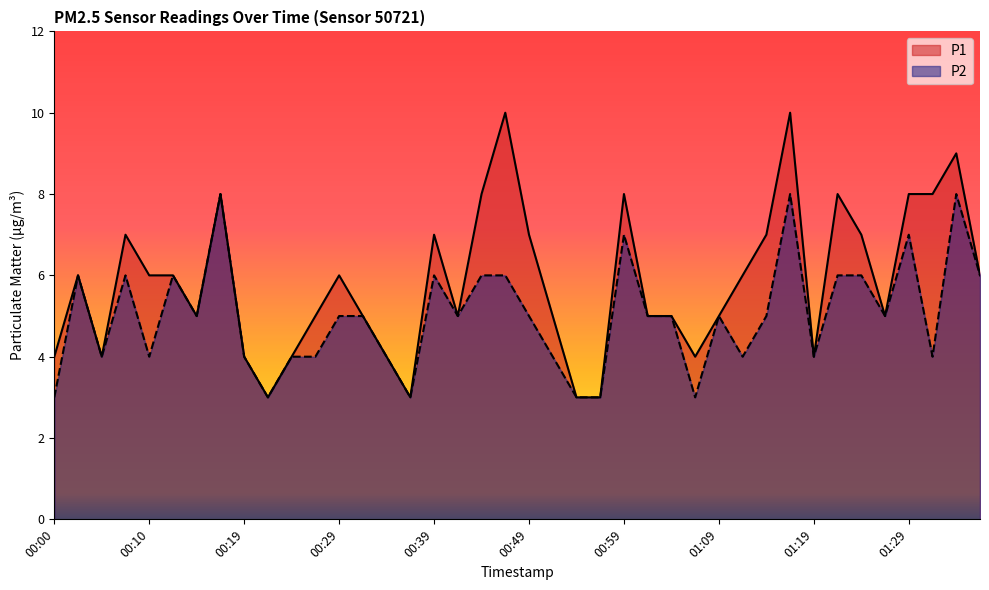

Reading right to left, what are all the values shown in this chart?

P1: 01:37=6	01:34=9	01:32=8	01:29=8	01:27=5	01:24=7	01:22=8	01:19=4	01:17=10	01:14=7	01:12=6	01:09=5	01:07=4	01:04=5	01:02=5	00:59=8	00:57=3	00:54=3	00:52=5	00:49=7	00:47=10	00:44=8	00:42=5	00:39=7	00:37=3	00:34=4	00:32=5	00:29=6	00:27=5	00:24=4	00:22=3	00:19=4	00:17=8	00:15=5	00:12=6	00:10=6	00:07=7	00:05=4	00:02=6	00:00=4
P2: 01:37=6	01:34=8	01:32=4	01:29=7	01:27=5	01:24=6	01:22=6	01:19=4	01:17=8	01:14=5	01:12=4	01:09=5	01:07=3	01:04=5	01:02=5	00:59=7	00:57=3	00:54=3	00:52=4	00:49=5	00:47=6	00:44=6	00:42=5	00:39=6	00:37=3	00:34=4	00:32=5	00:29=5	00:27=4	00:24=4	00:22=3	00:19=4	00:17=8	00:15=5	00:12=6	00:10=4	00:07=6	00:05=4	00:02=6	00:00=3